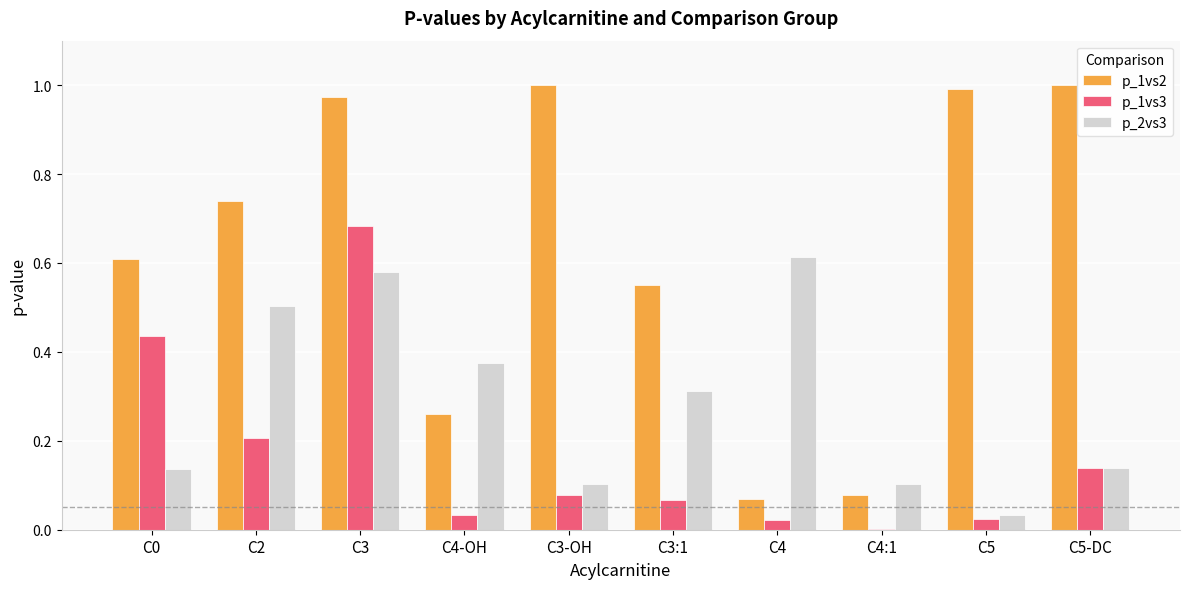

Which series changed the most between C2 and C5?

p_2vs3